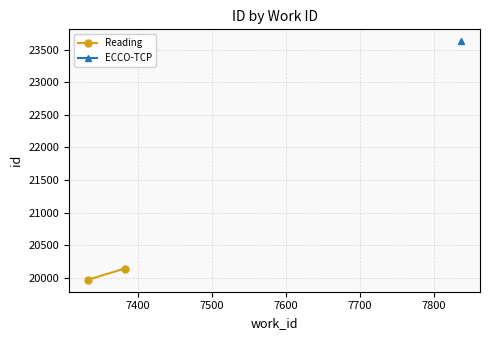

What is the difference between the maximum and minimum values?

173